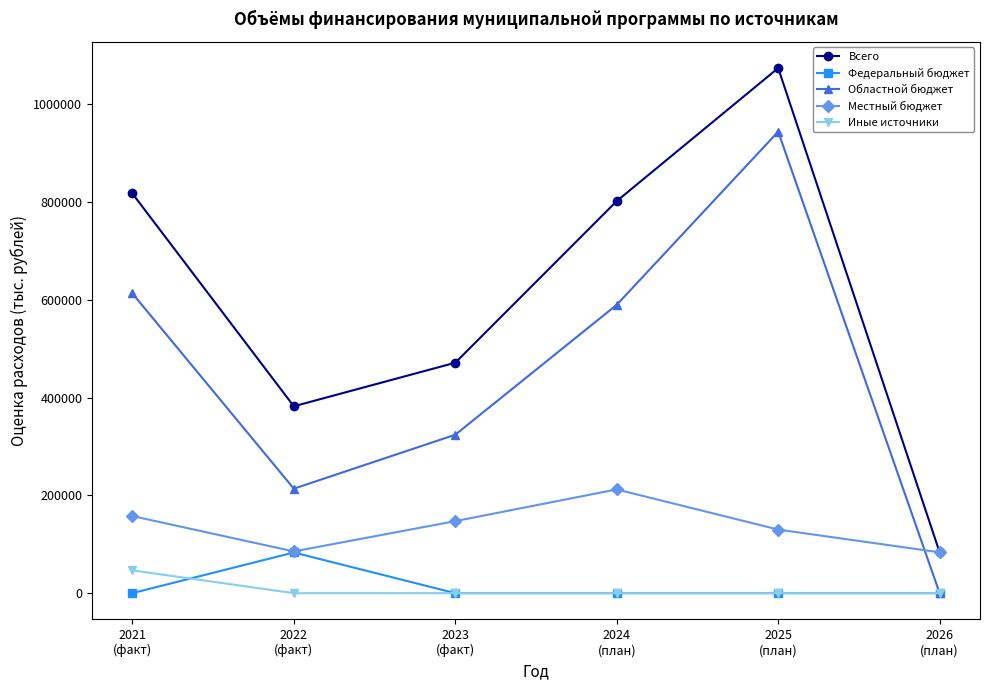

What is the value of the Иные источники point at the 1st from the left?

46631.2